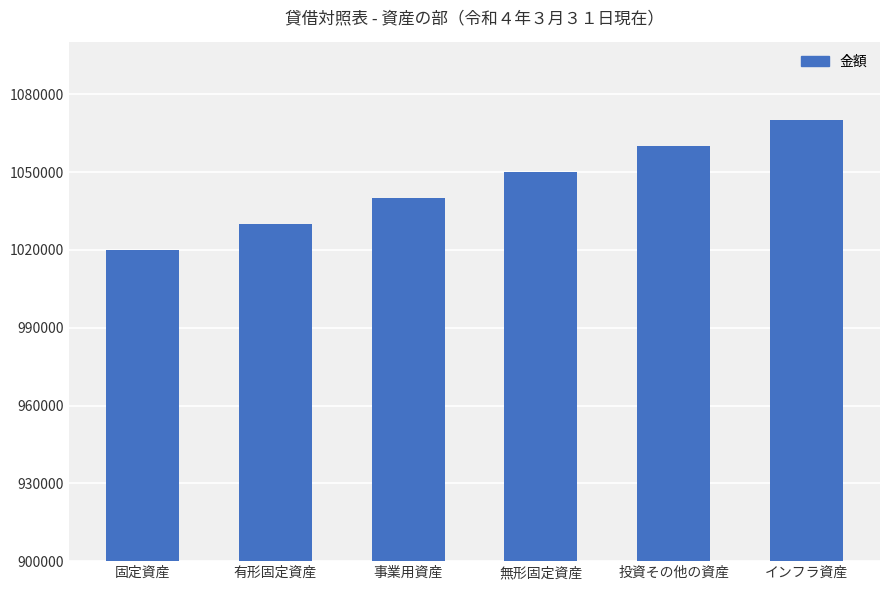

What is the difference between the maximum and second lowest values?

40000